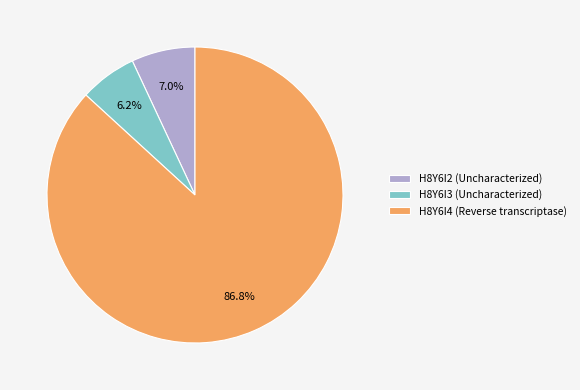

What portion of the pie excludes H8Y6I2 (Uncharacterized)?

93.0%